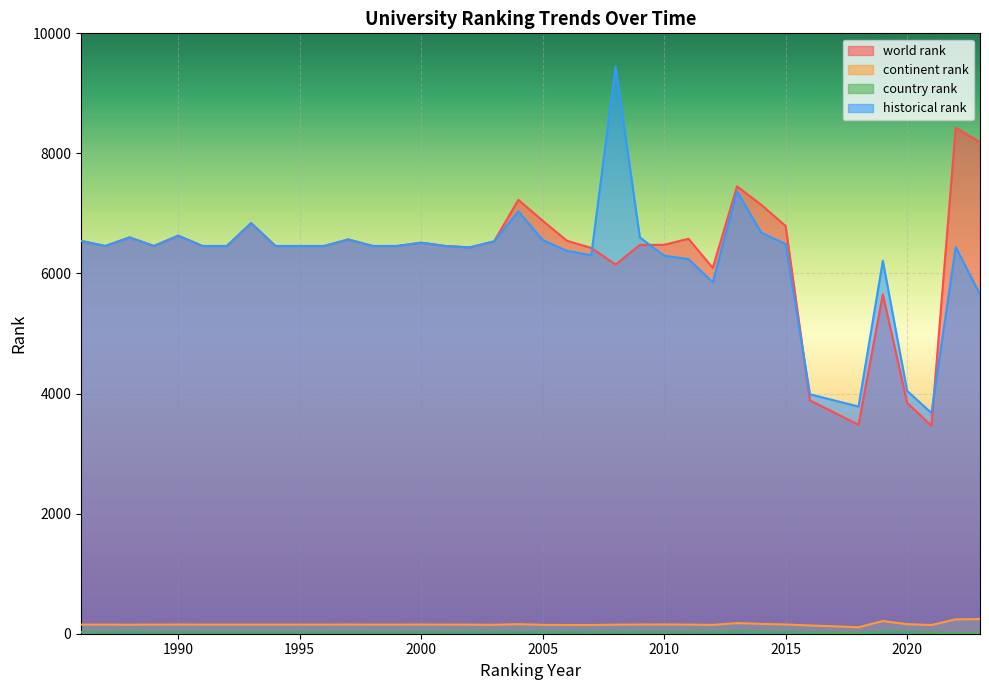

Reading right to left, extract all data points from this chart.

world rank: 2023=8186.0	2022=8429.0	2021=3463.0	2020=3848.0	2019=5652.0	2018=3479.0	2016=3887.0	2015=6791.0	2014=7142.0	2013=7452.0	2012=6093.0	2011=6579.0	2010=6478.0	2009=6475.0	2008=6150.0	2007=6426.0	2006=6545.0	2005=6879.0	2004=7227.0	2003=6535.0	2002=6435.0	2001=6458.0	2000=6513.0	1999=6458.0	1998=6458.0	1997=6567.0	1996=6458.0	1995=6458.0	1994=6458.0	1993=6839.0	1992=6458.0	1991=6458.0	1990=6630.0	1989=6458.0	1988=6601.0	1987=6458.0	1986=6543.0
continent rank: 2023=244.0	2022=239.0	2021=145.0	2020=159.0	2019=211.0	2018=108.0	2016=138.0	2015=154.0	2014=164.0	2013=177.0	2012=147.0	2011=152.0	2010=154.0	2009=153.0	2008=151.0	2007=145.0	2006=145.0	2005=148.0	2004=159.0	2003=149.0	2002=151.0	2001=152.0	2000=153.0	1999=152.0	1998=152.0	1997=153.0	1996=152.0	1995=152.0	1994=152.0	1993=152.0	1992=152.0	1991=152.0	1990=153.0	1989=152.0	1988=150.0	1987=152.0	1986=152.0
country rank: 2023=5.0	2022=4.0	2021=21.0	2020=31.0	2019=33.0	2018=14.0	2016=21.0	2015=31.0	2014=32.0	2013=33.0	2012=30.0	2011=30.0	2010=31.0	2009=30.0	2008=31.0	2007=29.0	2006=31.0	2005=29.0	2004=31.0	2003=30.0	2002=28.0	2001=28.0	2000=29.0	1999=28.0	1998=28.0	1997=28.0	1996=28.0	1995=28.0	1994=28.0	1993=28.0	1992=28.0	1991=28.0	1990=28.0	1989=28.0	1988=28.0	1987=28.0	1986=28.0
historical rank: 2023=5650.0	2022=6440.5	2021=3676.3	2020=4046.0	2019=6210.5	2018=3784.0	2016=3988.0	2015=6490.5	2014=6677.5	2013=7365.5	2012=5854.5	2011=6241.0	2010=6295.5	2009=6601.0	2008=9442.5	2007=6304.0	2006=6377.0	2005=6558.0	2004=7034.0	2003=6535.0	2002=6435.0	2001=6458.0	2000=6513.0	1999=6458.0	1998=6458.0	1997=6567.0	1996=6458.0	1995=6458.0	1994=6458.0	1993=6839.0	1992=6458.0	1991=6458.0	1990=6630.0	1989=6458.0	1988=6601.0	1987=6458.0	1986=6543.0